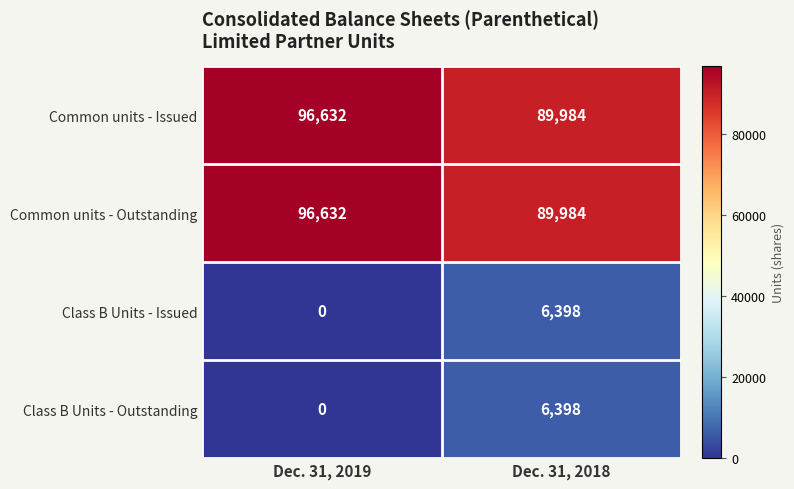

How many values in Class B Units - Outstanding are above zero?

1